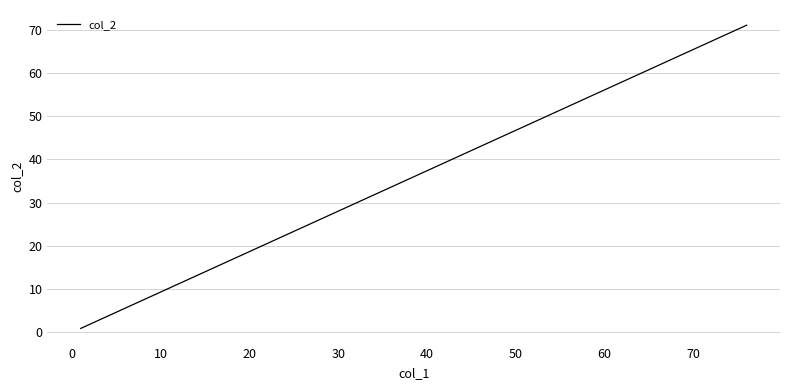

How many lines are shown in the chart?

1